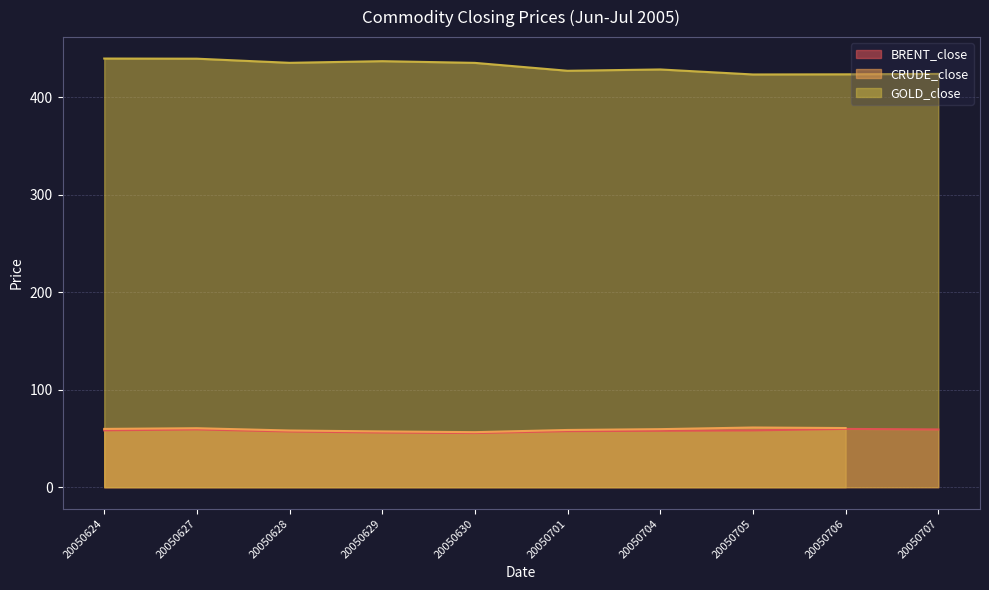

Is the value of GOLD_close at 20050627 greater than the value of BRENT_close at 20050630?

Yes